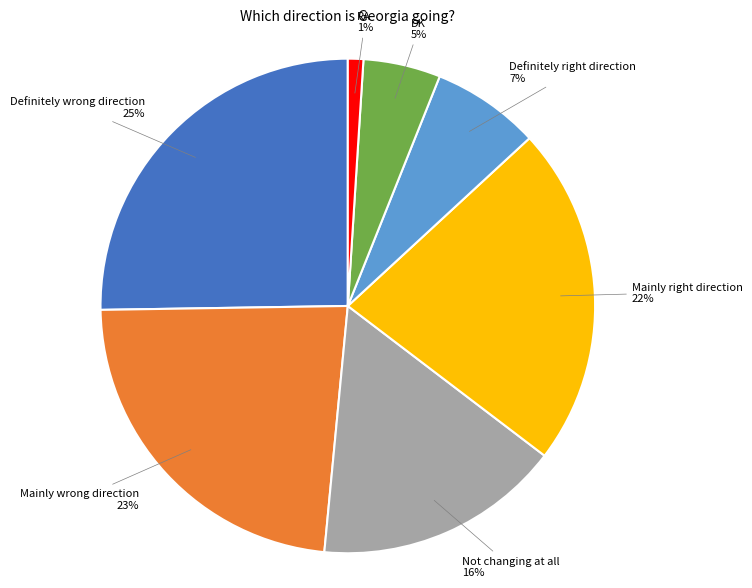

To the nearest percent, what is the average slice percentage?

14%